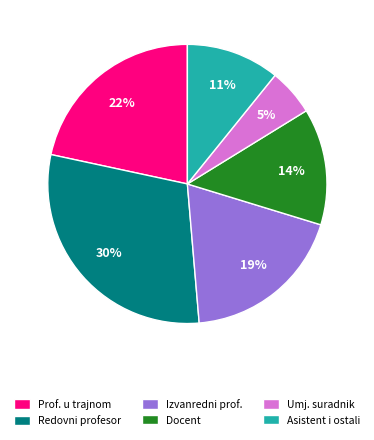

What is the smallest slice in the pie chart?

Umj. suradnik